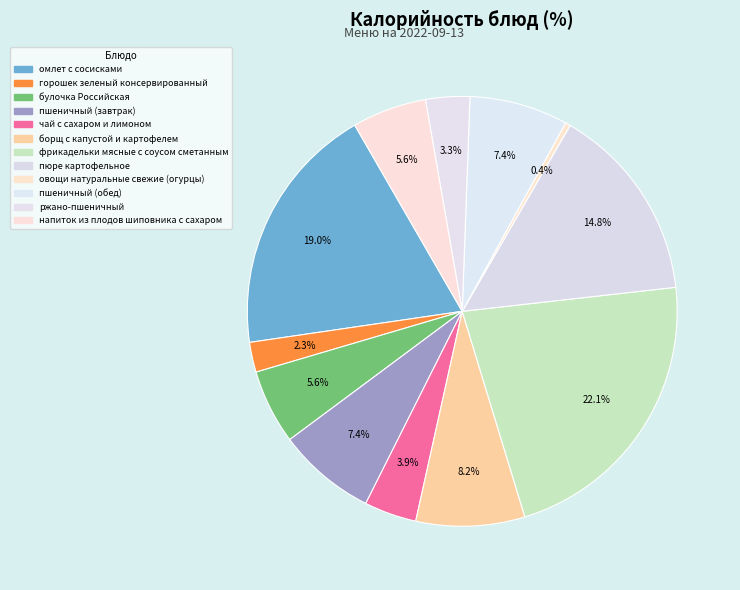

The омлет с сосисками slice represents 31% of the pie. True or false?

False